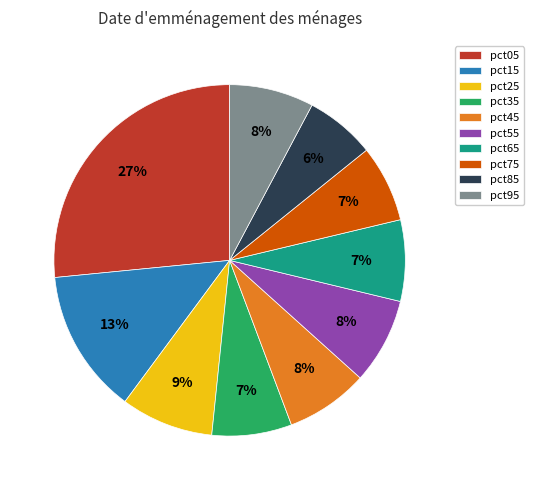

Combined, do pct25 and pct85 account for over 50%?

No